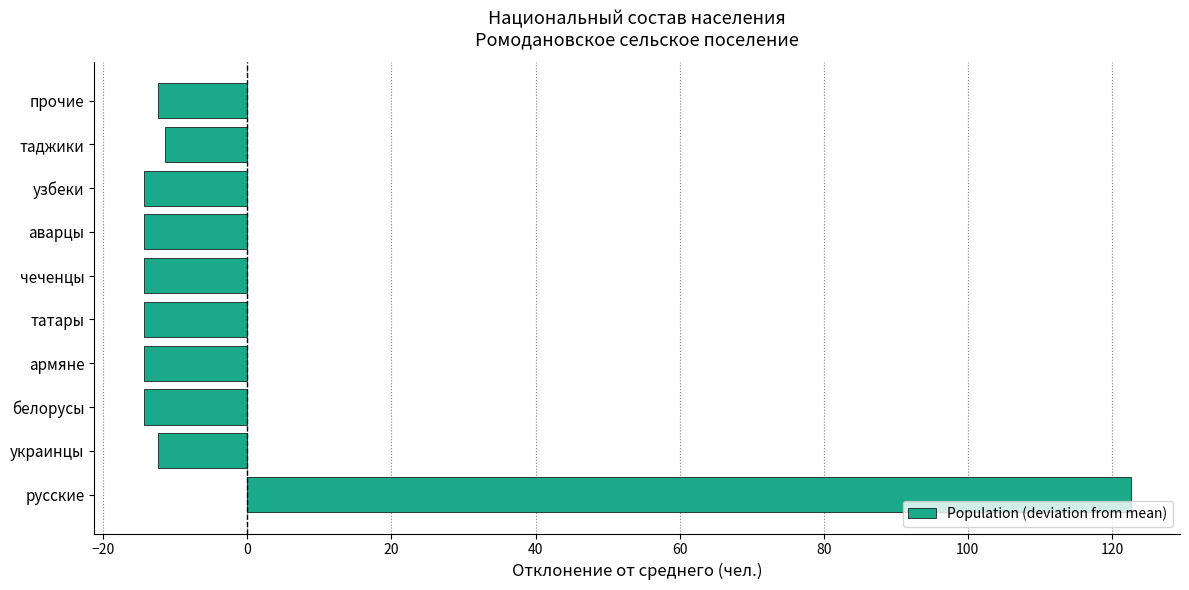

Is it true that the value at аварцы is -24.3?

False